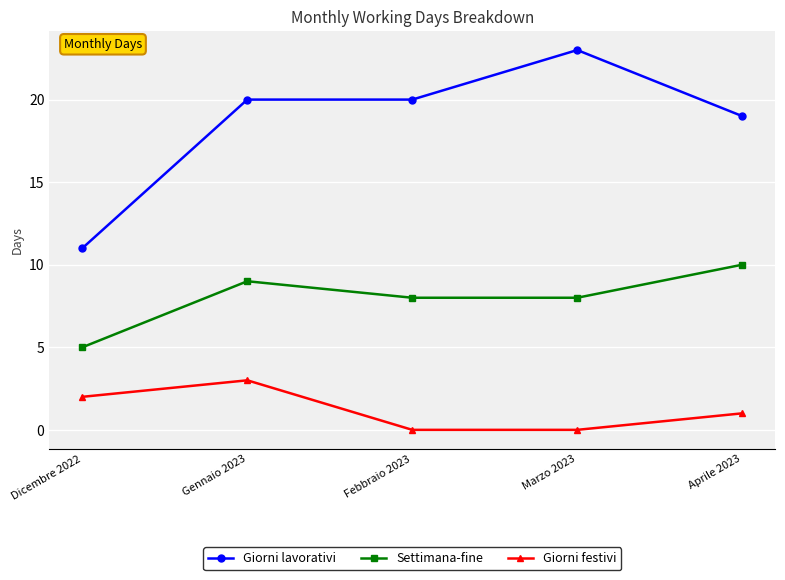

Where does the Giorni festivi series first go above 1?

Dicembre 2022